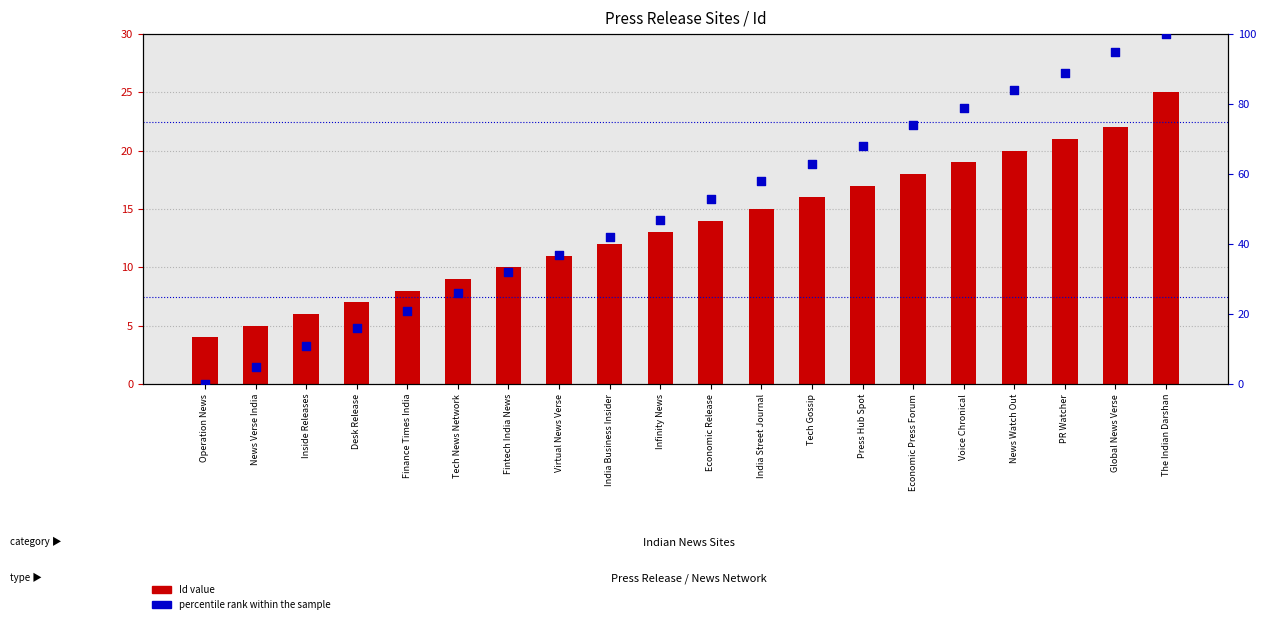

At which category is the sum across all series the highest?

The Indian Darshan